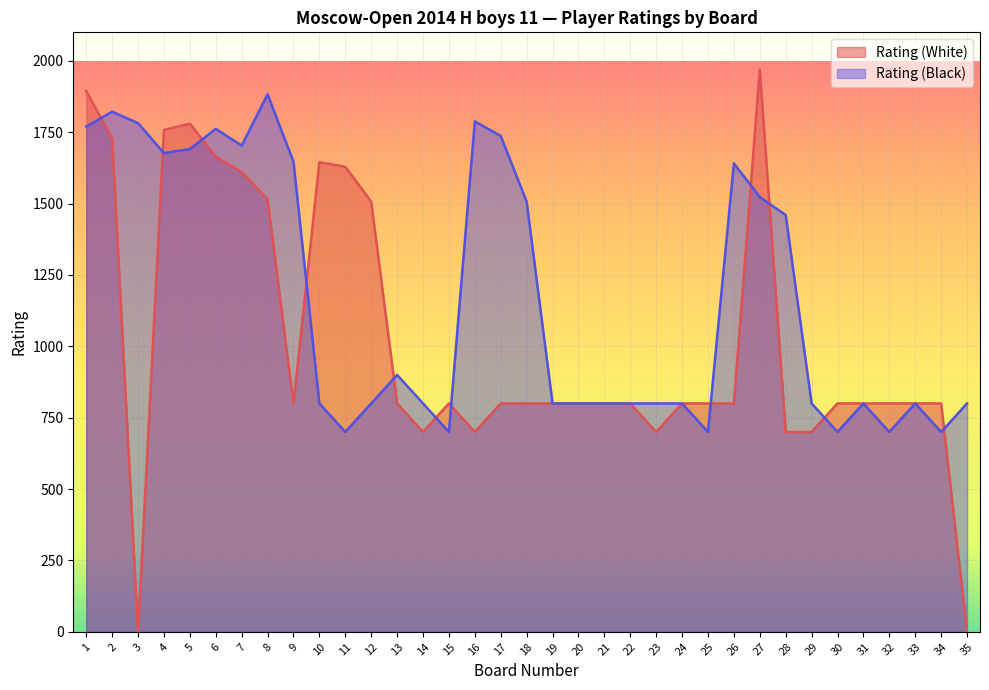

Reading left to right, list all the values displayed in this chart.

Rating (White): 1=1894	2=1729	3=0	4=1758	5=1780	6=1664	7=1611	8=1515	9=800	10=1645	11=1629	12=1507	13=800	14=700	15=800	16=700	17=800	18=800	19=800	20=800	21=800	22=800	23=700	24=800	25=800	26=800	27=1970	28=700	29=700	30=800	31=800	32=800	33=800	34=800	35=0
Rating (Black): 1=1770	2=1822	3=1782	4=1677	5=1691	6=1762	7=1703	8=1883	9=1647	10=800	11=700	12=800	13=900	14=800	15=700	16=1788	17=1737	18=1507	19=800	20=800	21=800	22=800	23=800	24=800	25=700	26=1641	27=1523	28=1460	29=800	30=700	31=800	32=700	33=800	34=700	35=800